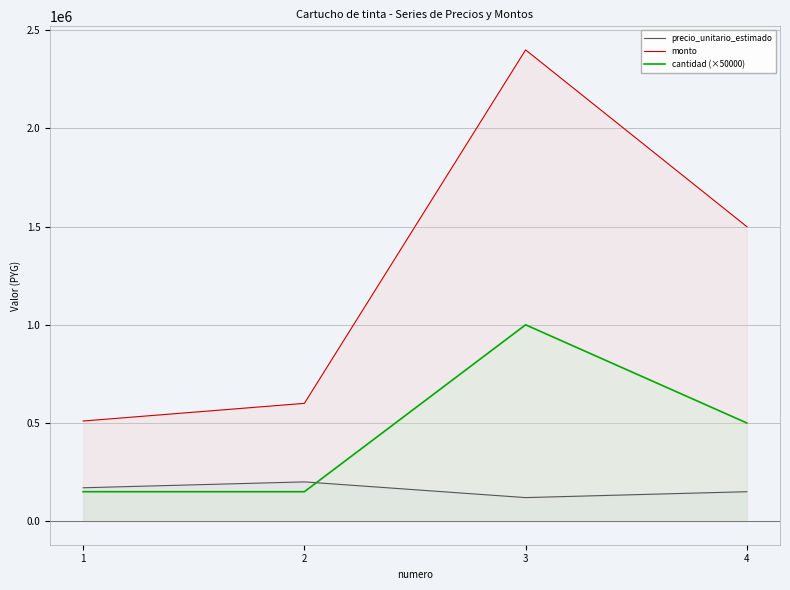

At which category does monto reach its first local peak?

3